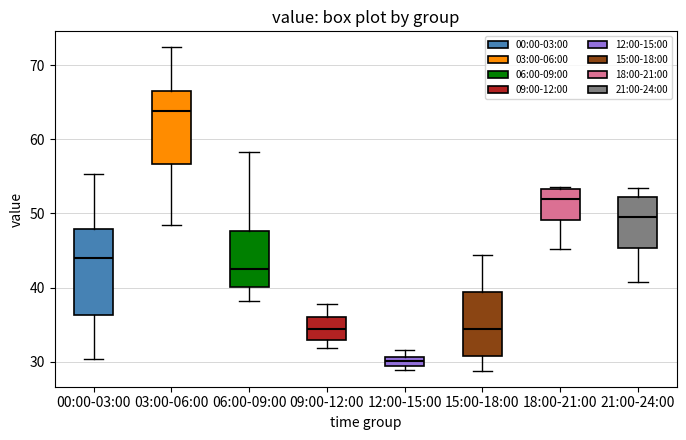

Which box's median line is the highest?

03:00-06:00